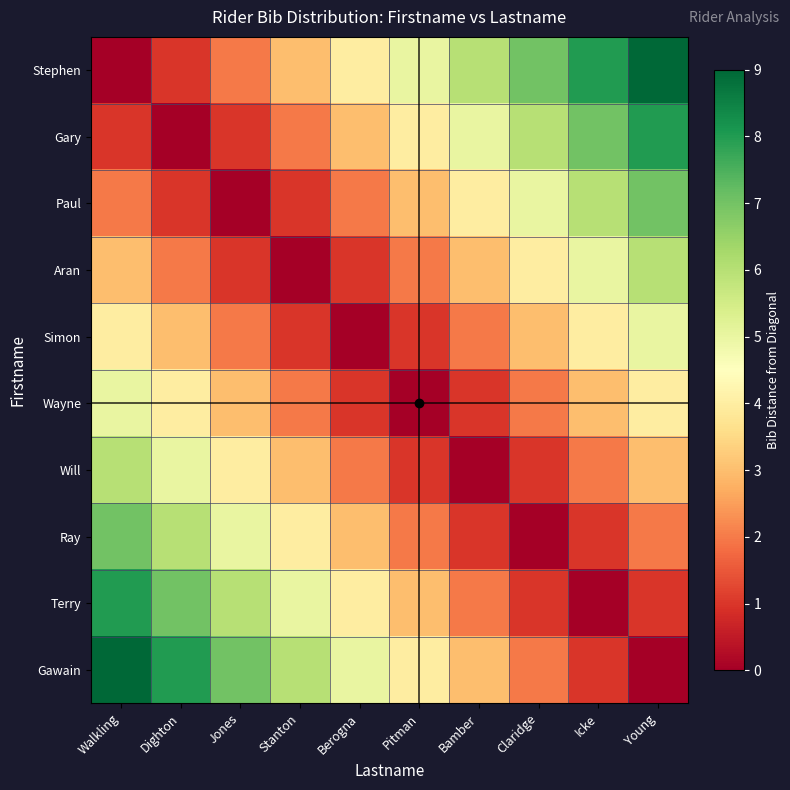

Rank the series by their maximum value, from lowest to highest.

Simon, Wayne, Aran, Will, Paul, Ray, Gary, Terry, Stephen, Gawain